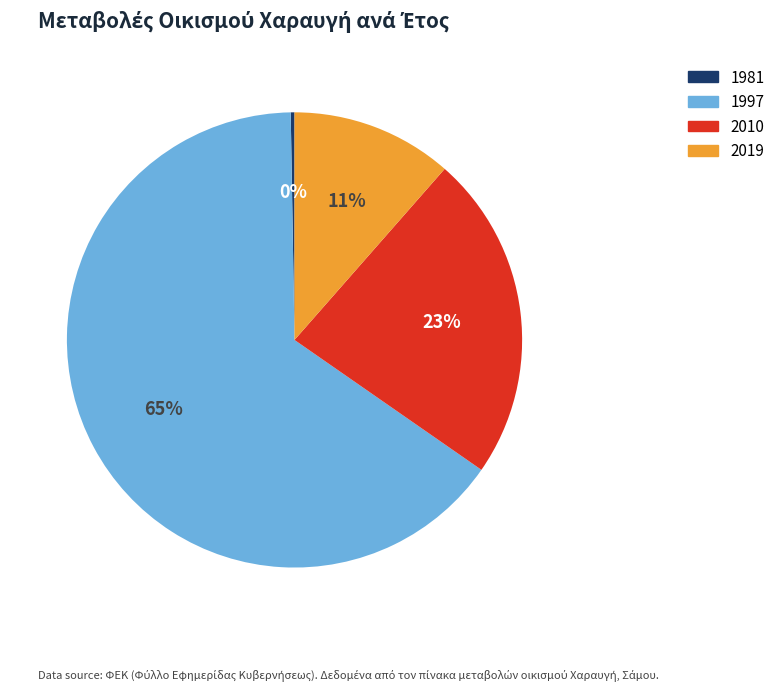

The 2010 slice represents 23% of the pie. True or false?

True